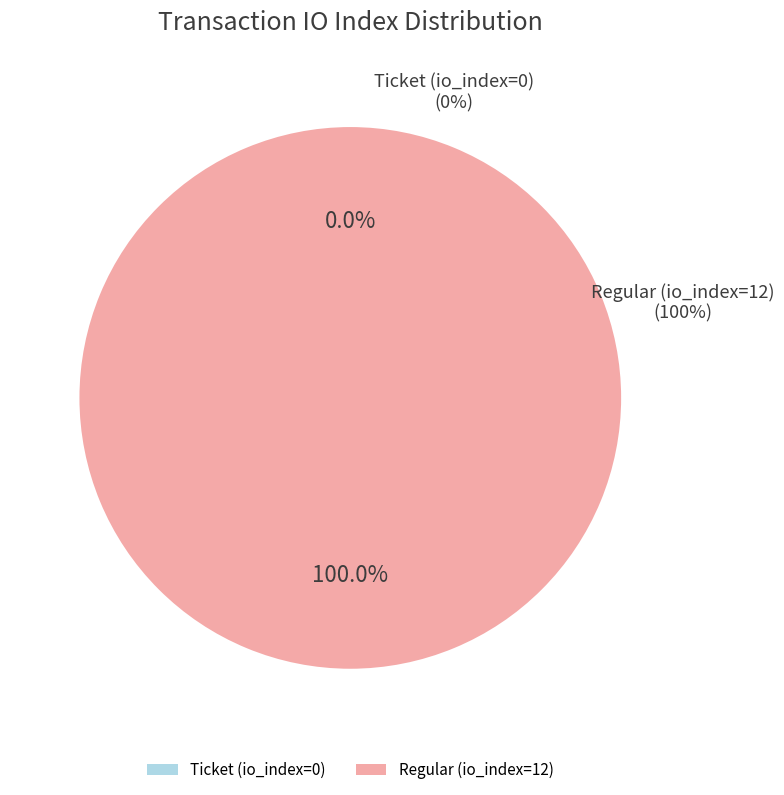

True or false: Regular (io_index=12) accounts for 100% of the total.

True